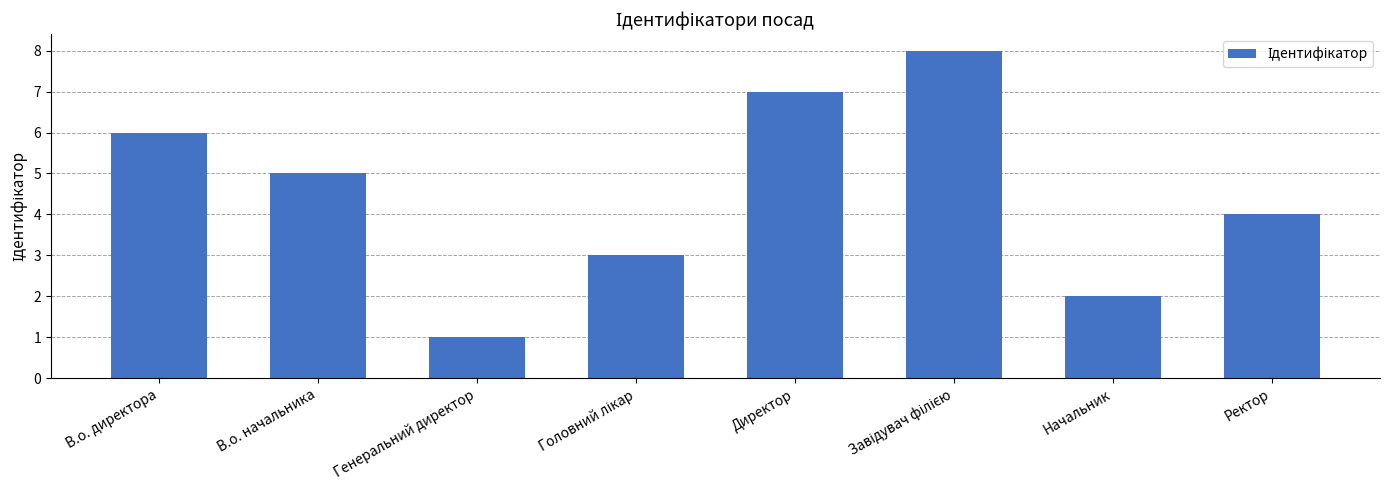

At which label is the value closest to 4?

Ректор